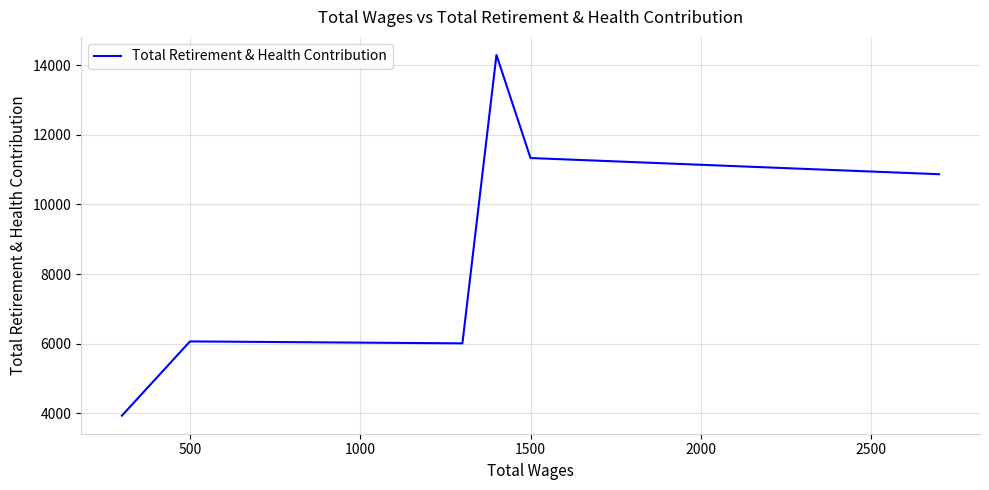

What is the sum of all values?

52501